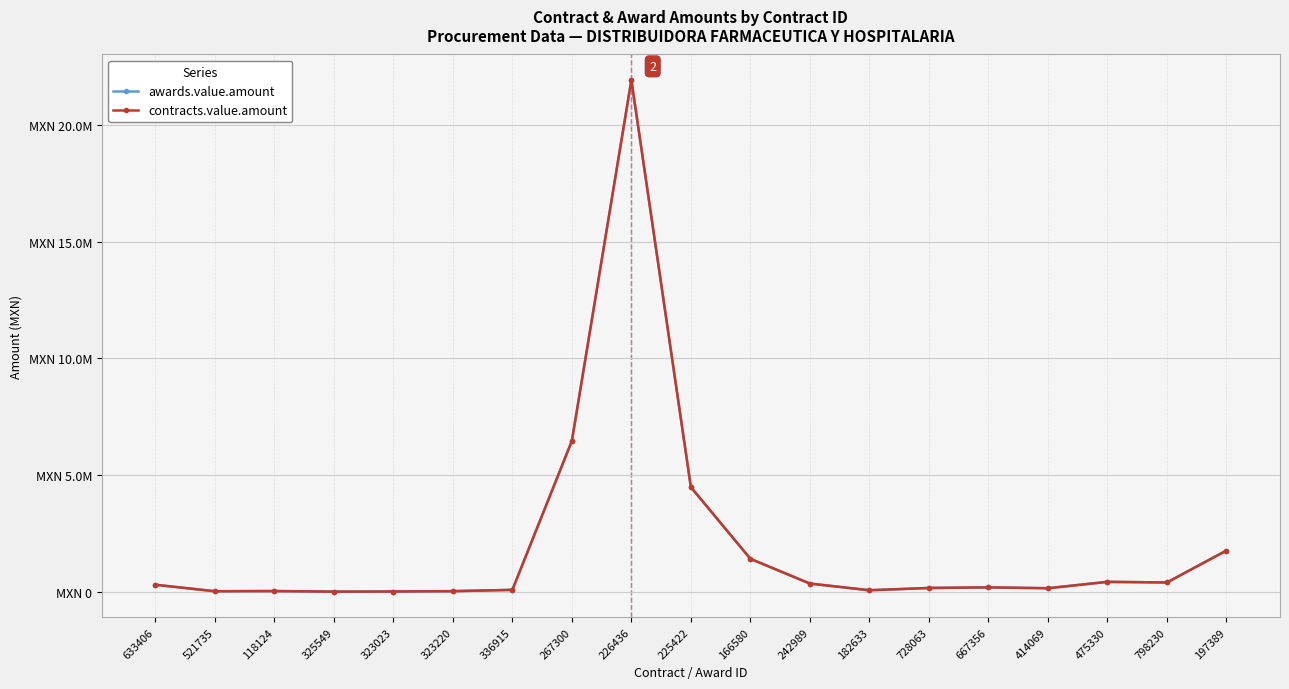

True or false: contracts.value.amount and awards.value.amount cross at least once.

False